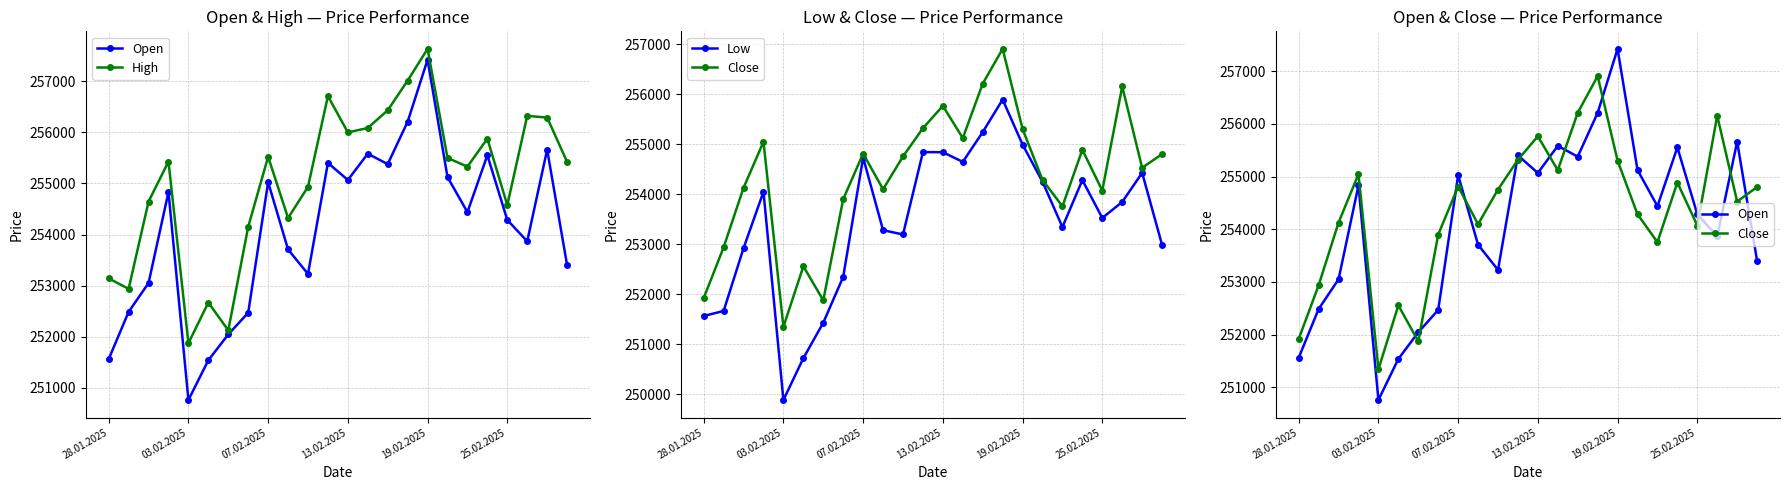

What is the average value of the High series?

255039